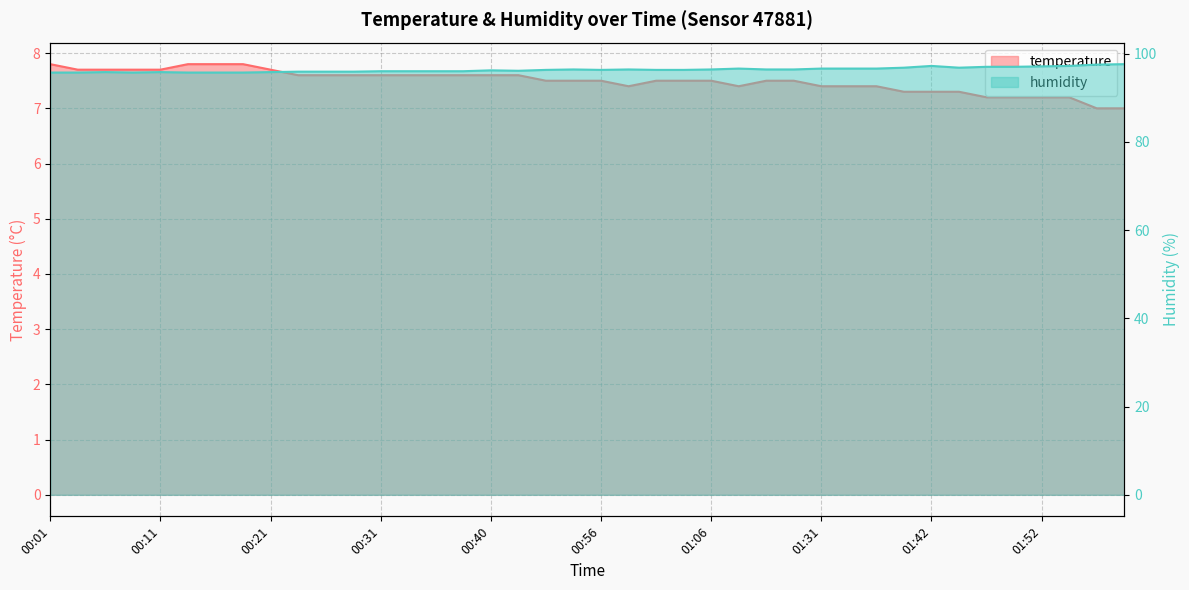

List the labels in order of humidity value, smallest first.

00:01, 00:03, 00:08, 00:13, 00:16, 00:18, 00:06, 00:11, 00:21, 00:23, 00:26, 00:28, 00:31, 00:33, 00:36, 00:38, 00:43, 00:40, 00:51, 00:56, 01:01, 01:04, 00:54, 00:59, 01:06, 01:26, 01:29, 01:23, 01:31, 01:34, 01:37, 01:39, 01:44, 01:47, 01:49, 01:52, 01:42, 01:54, 01:57, 01:59